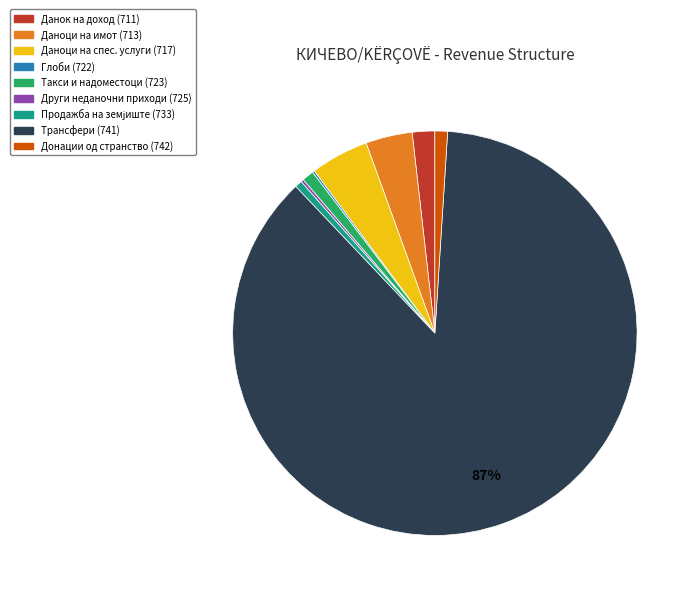

Is there a majority slice in this chart?

Yes